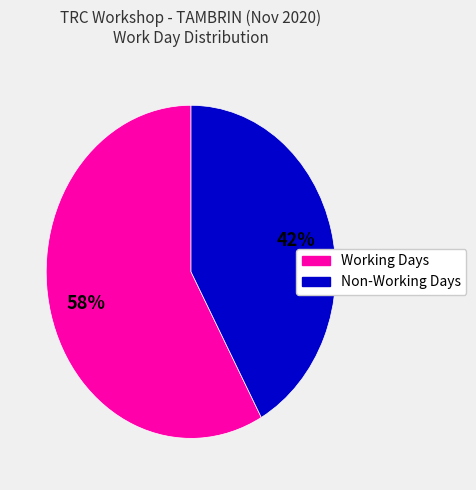

To the nearest percent, what is the difference between the largest and smallest slice percentages?

16%